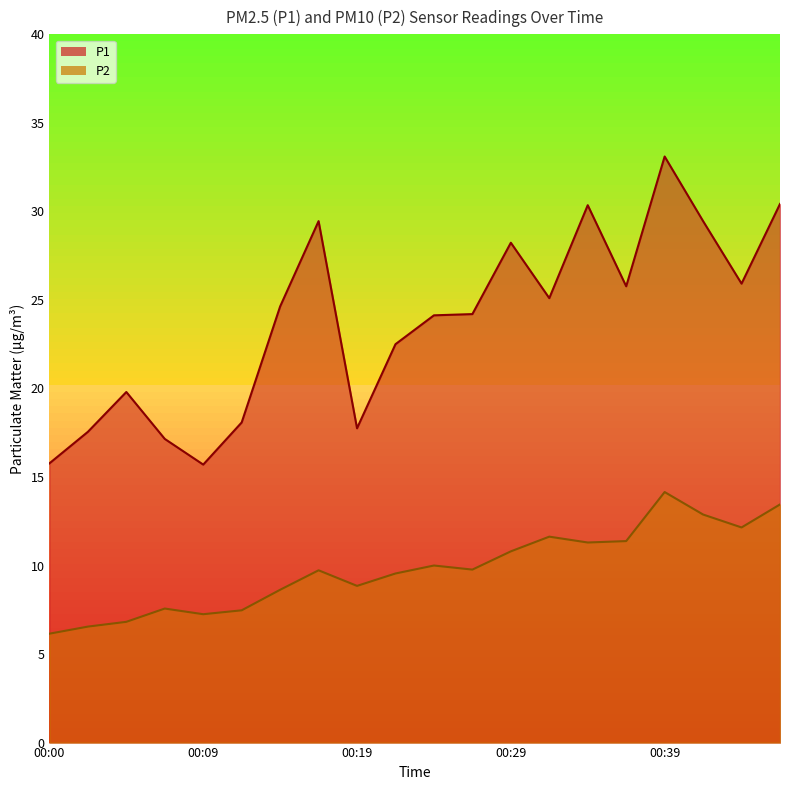

True or false: P2 and P1 intersect in this chart.

False